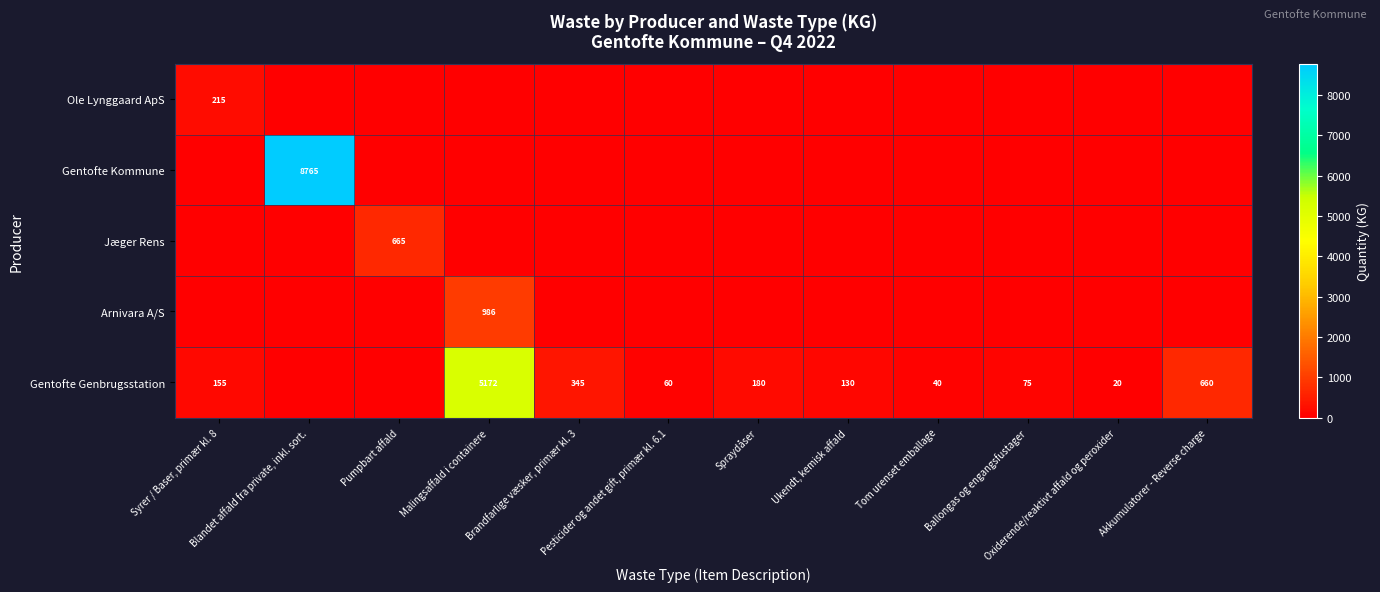

What is the maximum value for Ole Lynggaard ApS?

215